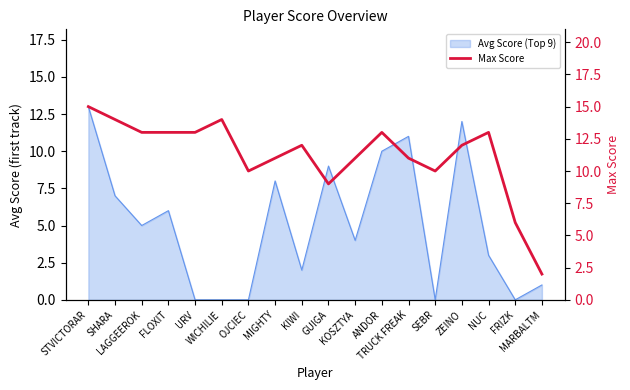

Reading left to right, transcribe all the data shown in this chart.

STVICTORAR=15	SHARA=14	LAGGEEROK=13	FLOXIT=13	URV=13	WICHILIE=14	OJCIEC=10	MIGHTY=11	KIWI=12	GUIGA=9	KOSZTYA=11	ANDOR=13	TRUCK FREAK=11	SEBR=10	ZEINO=12	NUC=13	FRIZK=6	MARBALTM=2